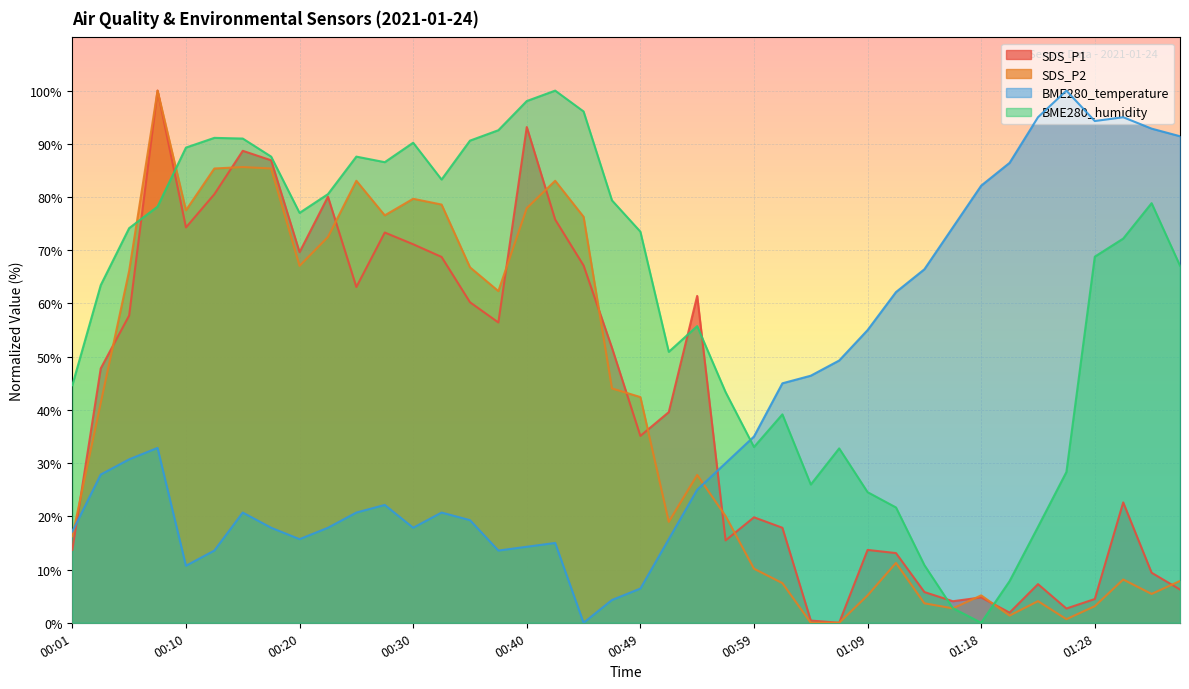

What is the difference between the second highest and second lowest values in the SDS_P2 series?

85.6